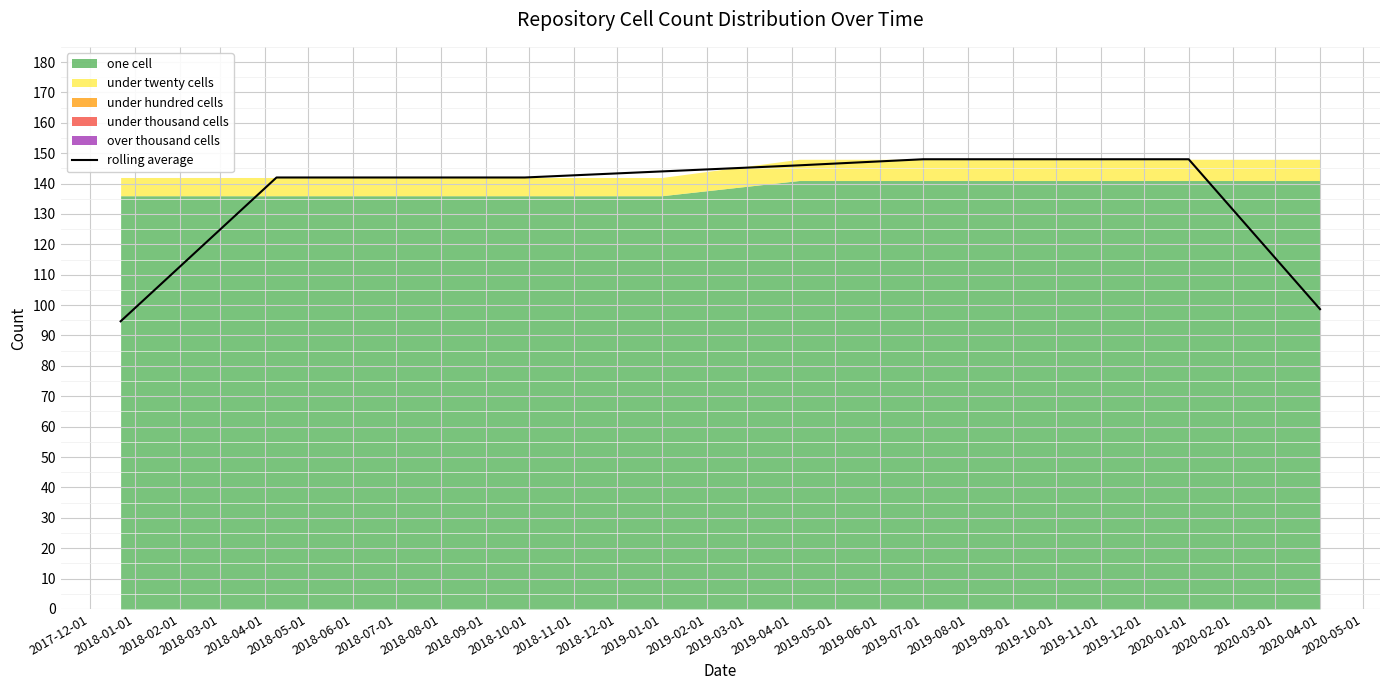

What is the value of the 4th point from the left?

142.0